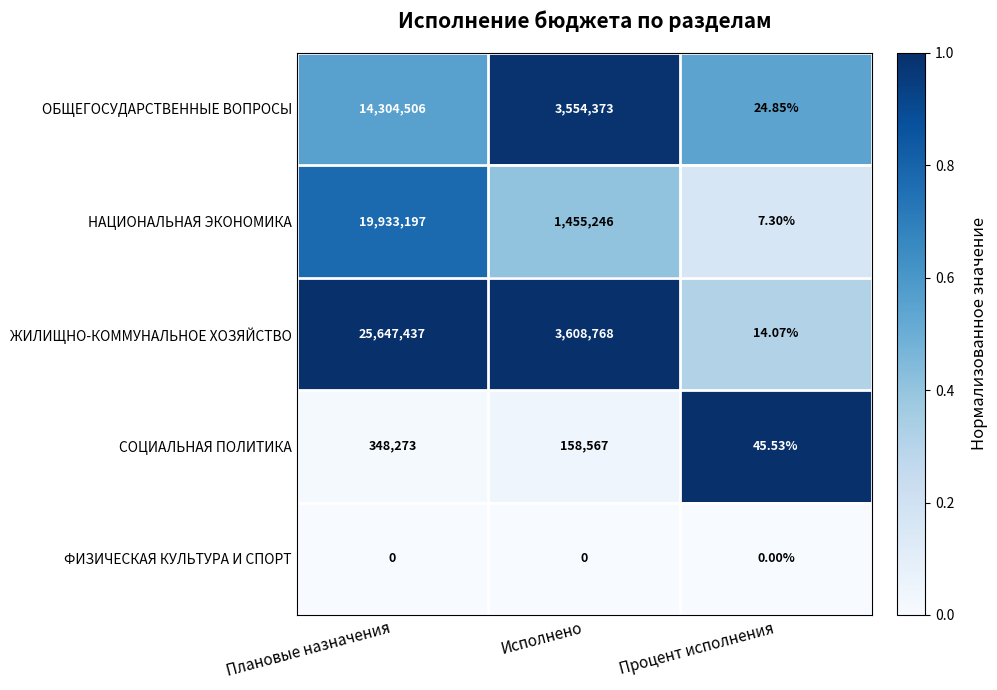

Which label corresponds to the largest value in the chart?

Плановые назначения